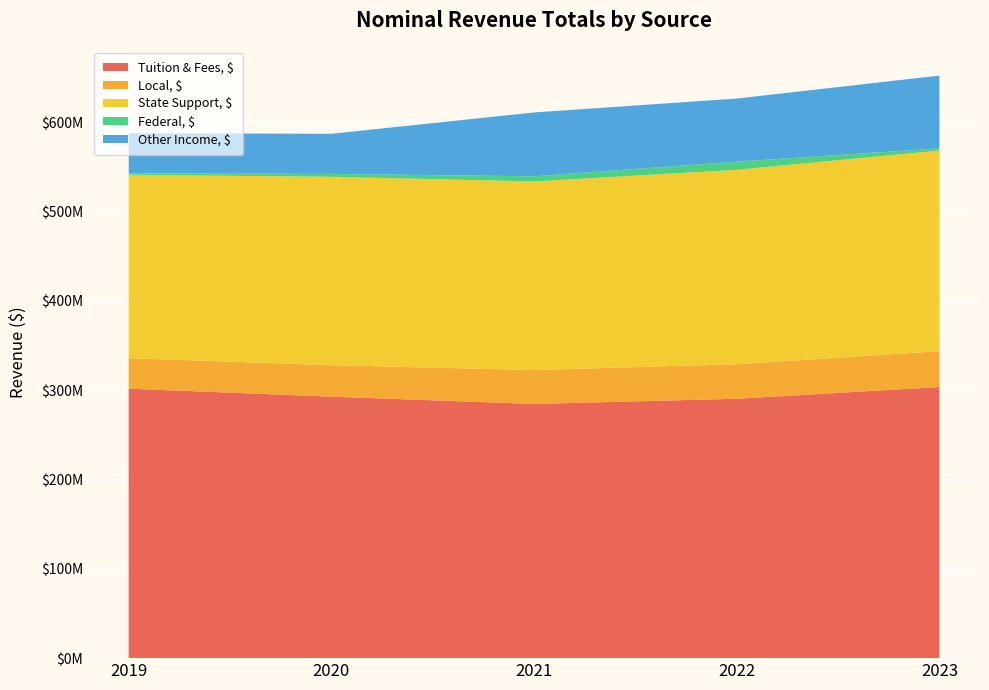

Reading left to right, extract all data points from this chart.

Tuition & Fees, $: 301791675	292855870	284660771	290509772	303644538
Local, $: 34187508	35158470	37962631	38655080	40146596
State Support, $: 205346611	211060654	211259436	217750820	224672257
Federal, $: 1634157	3231730	5759565	9140042	2472566
Other Income, $: 44972066	44941343	71524624	70696803	81520611